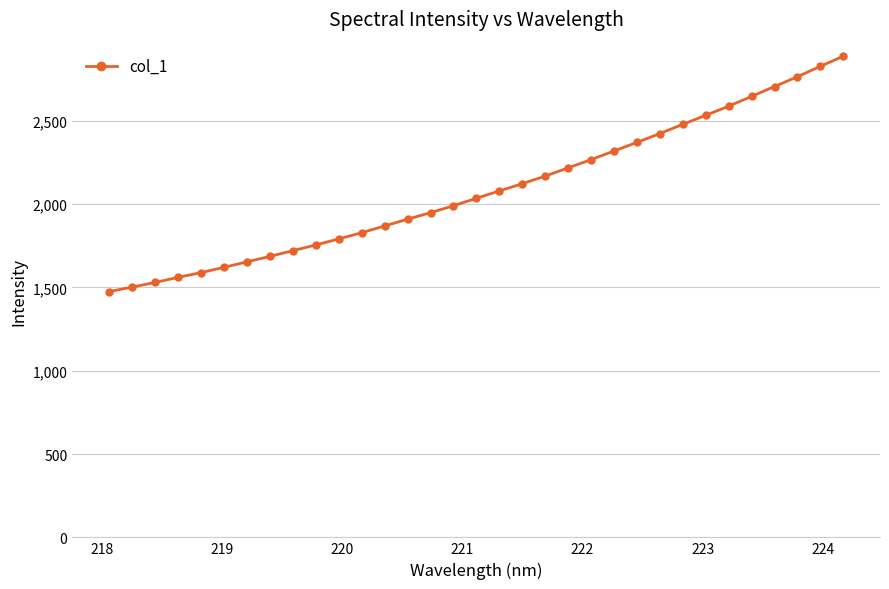

How many data points does each series have?

33